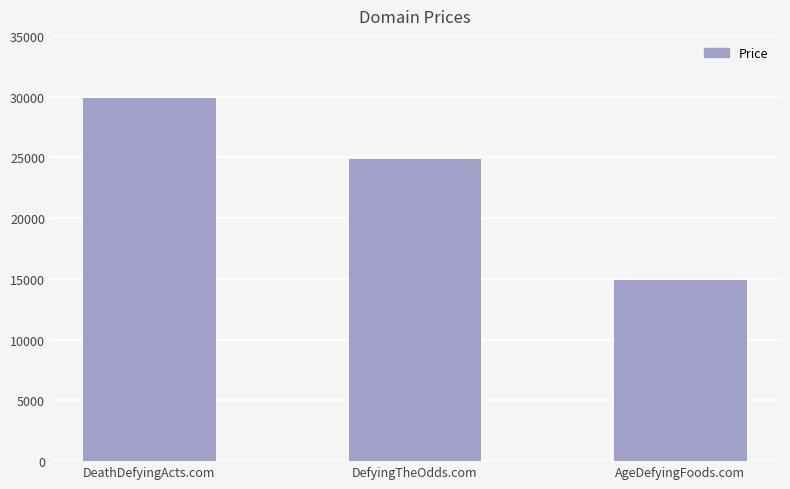

Rank the categories by value from lowest to highest.

AgeDefyingFoods.com, DefyingTheOdds.com, DeathDefyingActs.com